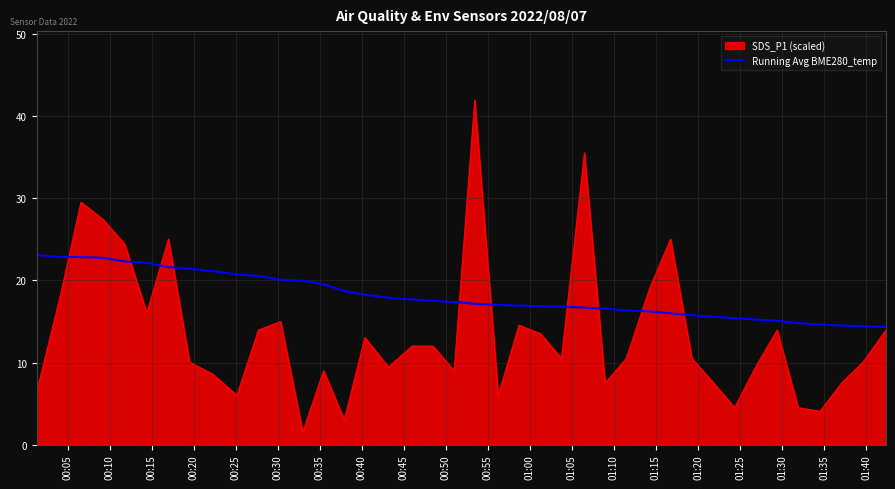

Rank the series by their maximum value, from lowest to highest.

Running Avg BME280_temp, SDS_P1 (scaled)